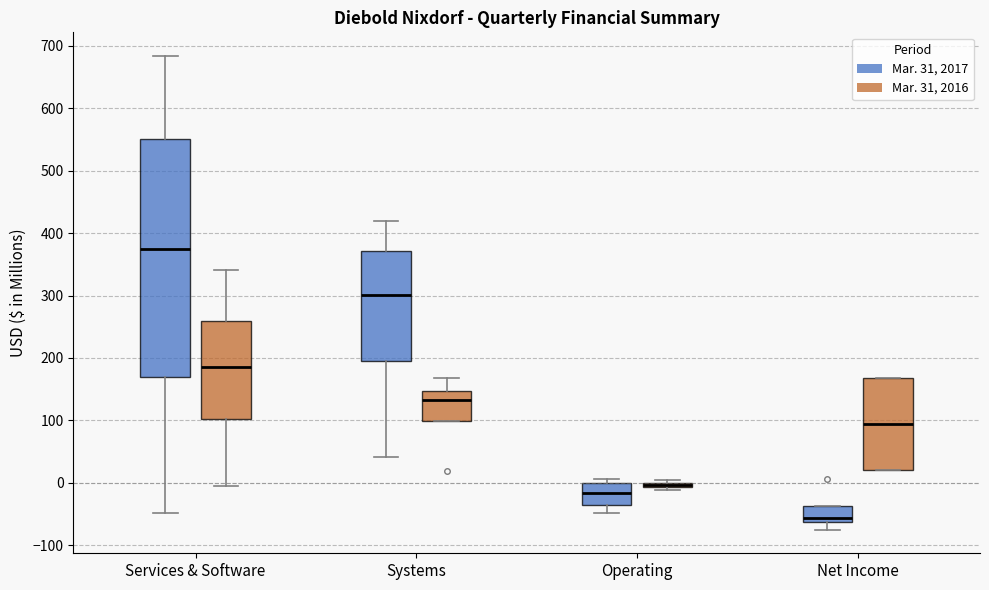

Where is the upper edge of the box for Systems (Mar. 31, 2017) on the y-axis? The values are not printed on the chart, so give them approximately, as read against the axis.

370